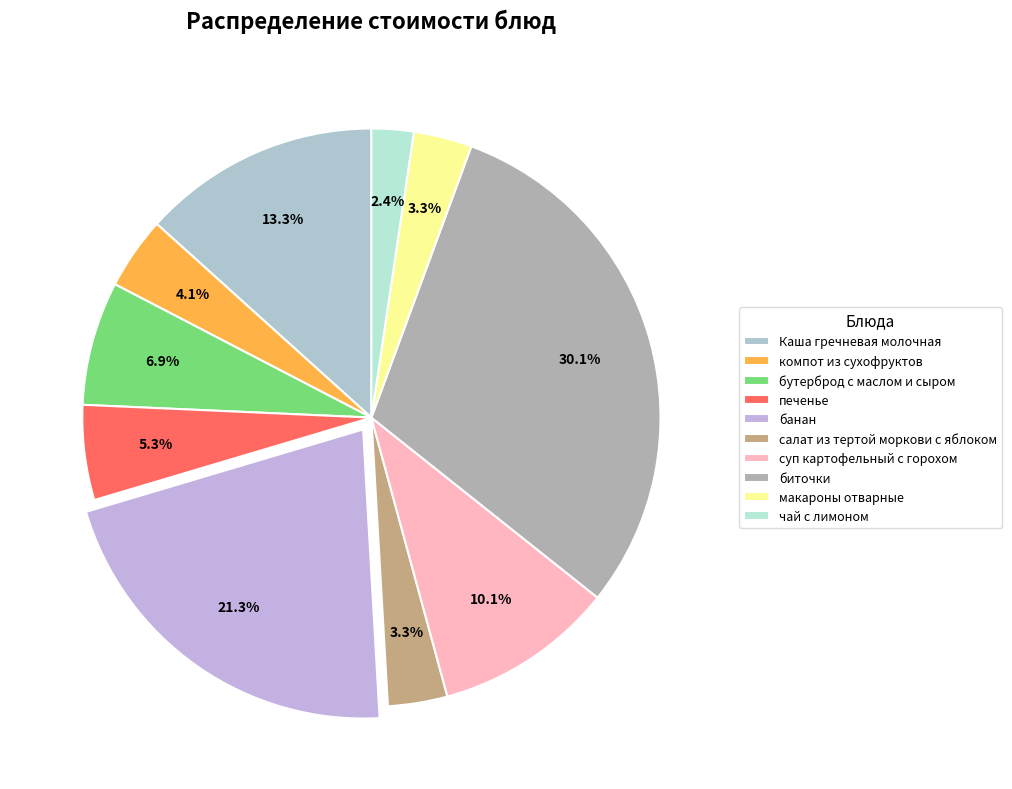

To the nearest percent, what portion does салат из тертой моркови с яблоком represent?

3%